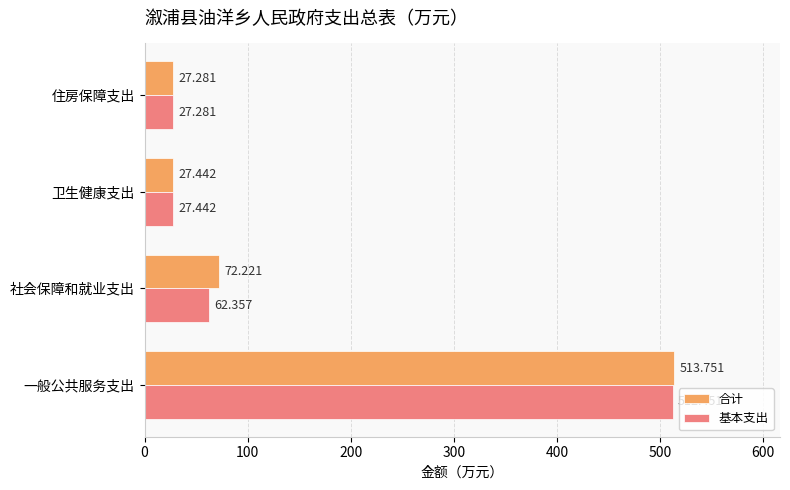

At which category is the sum across all series the highest?

一般公共服务支出